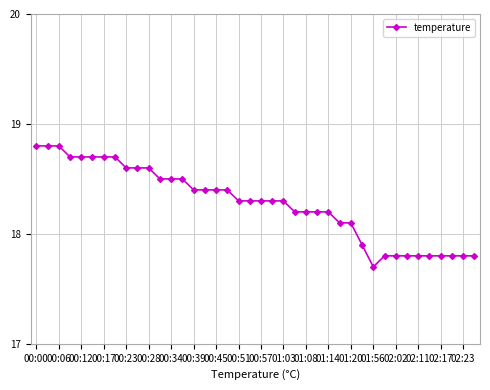

How many data points are less than 18?

11